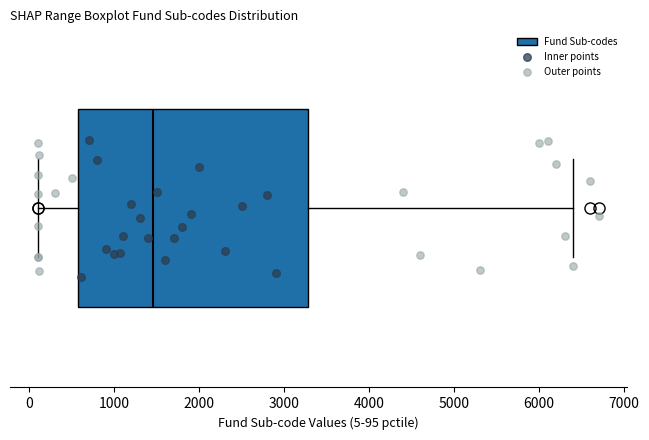

Transcribe this box plot: give where the median line is, the range the box spans, and where the two whiskers end, as read against the x-axis. The values are not printed on the chart, so give them approximately, as read against the axis.

median 1500, box 600 to 3300, whiskers 100 to 6400